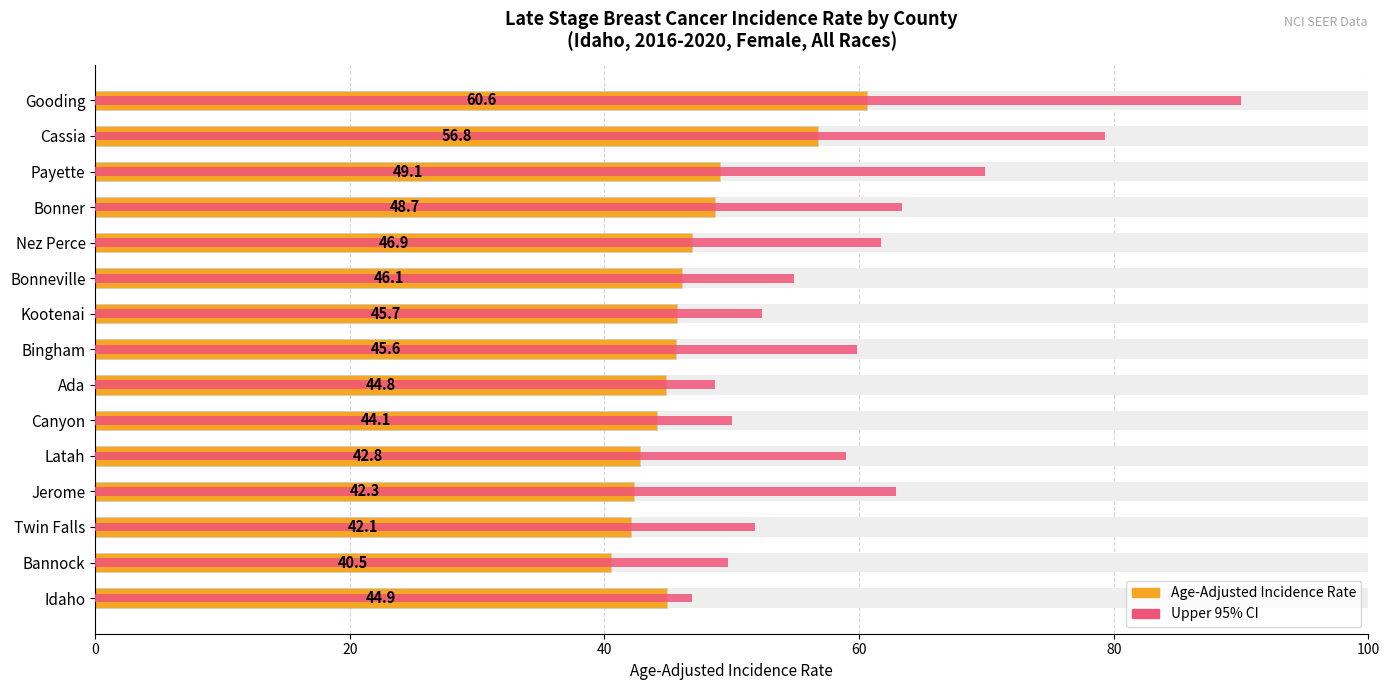

The value of Upper 95% CI at Cassia is 79.3. True or false?

True